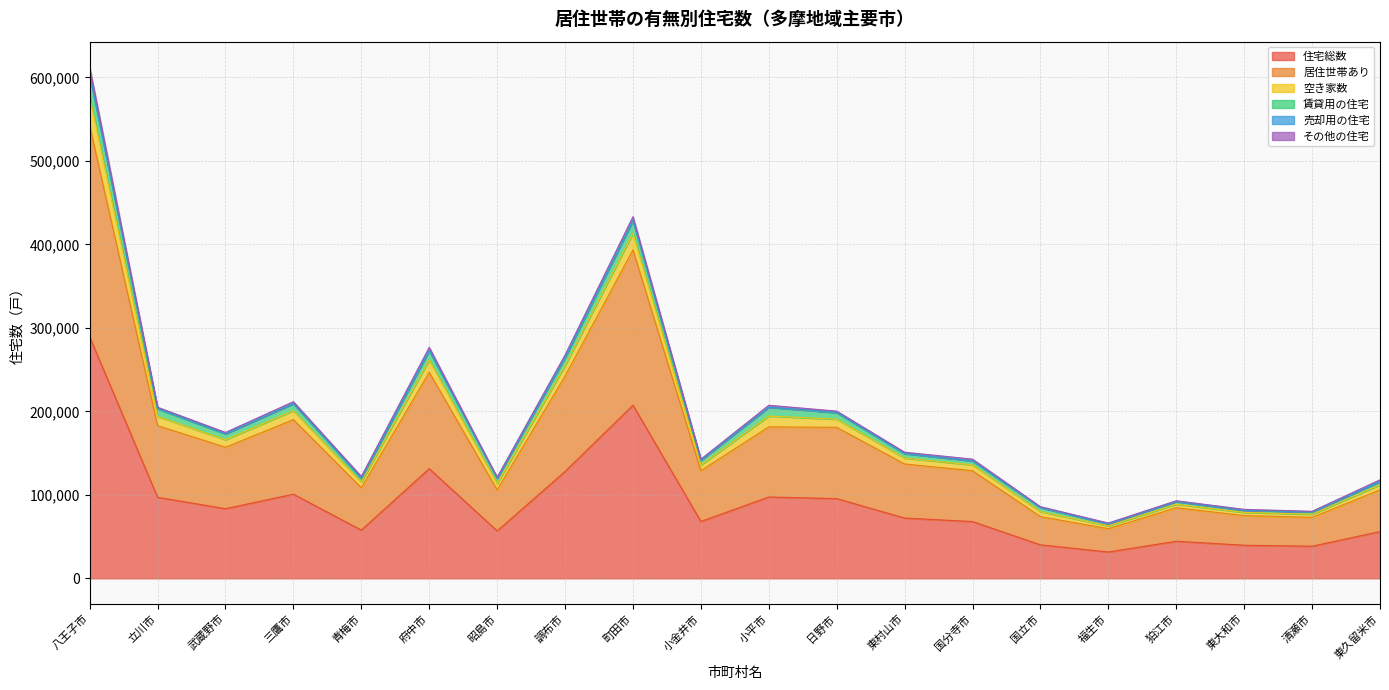

At which category is the sum across all series the highest?

八王子市